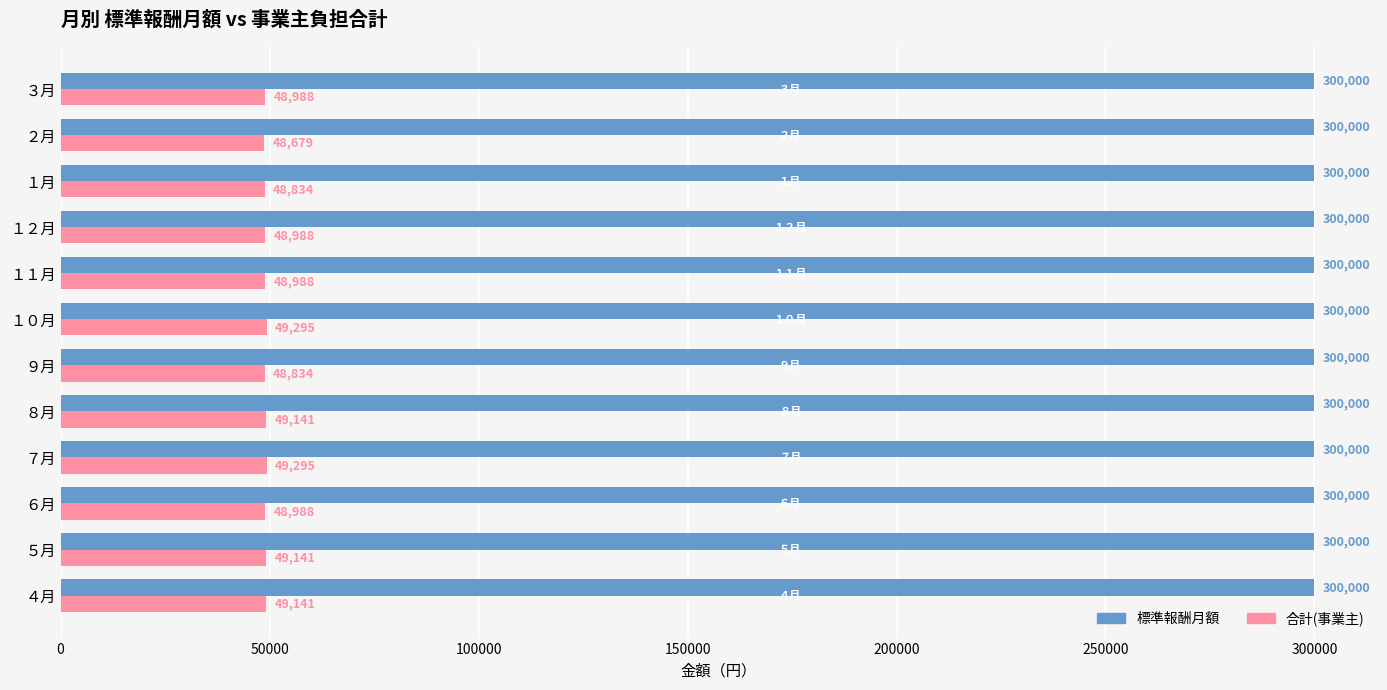

Is it true that 合計(事業主) equals 49141 at ５月?

True